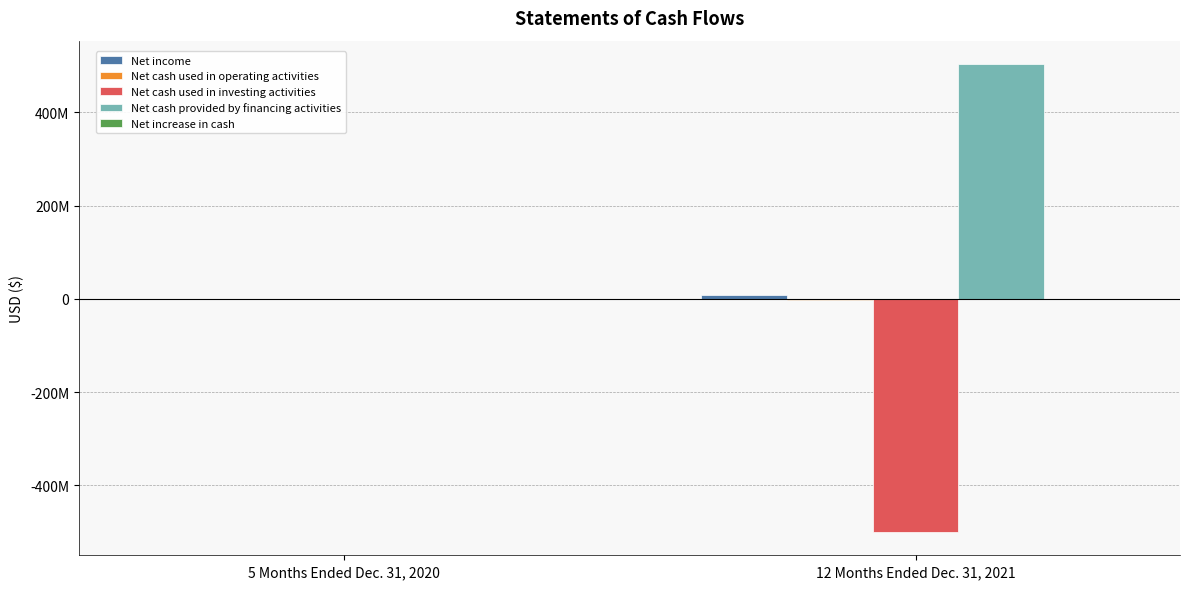

What is the label of the 1st bar from the left?

5 Months Ended Dec. 31, 2020